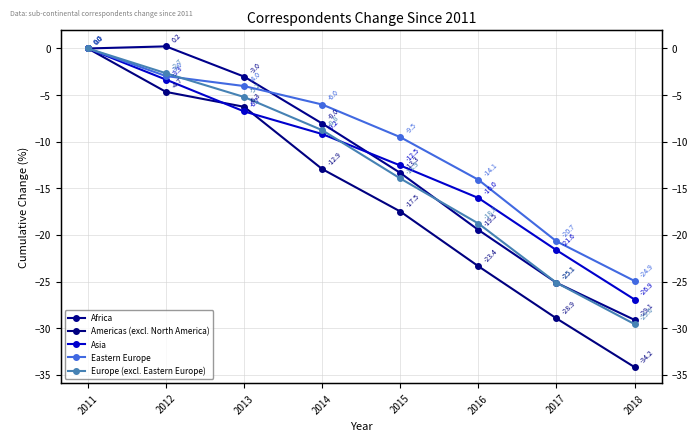

Which series has the largest total across all categories?

Eastern Europe